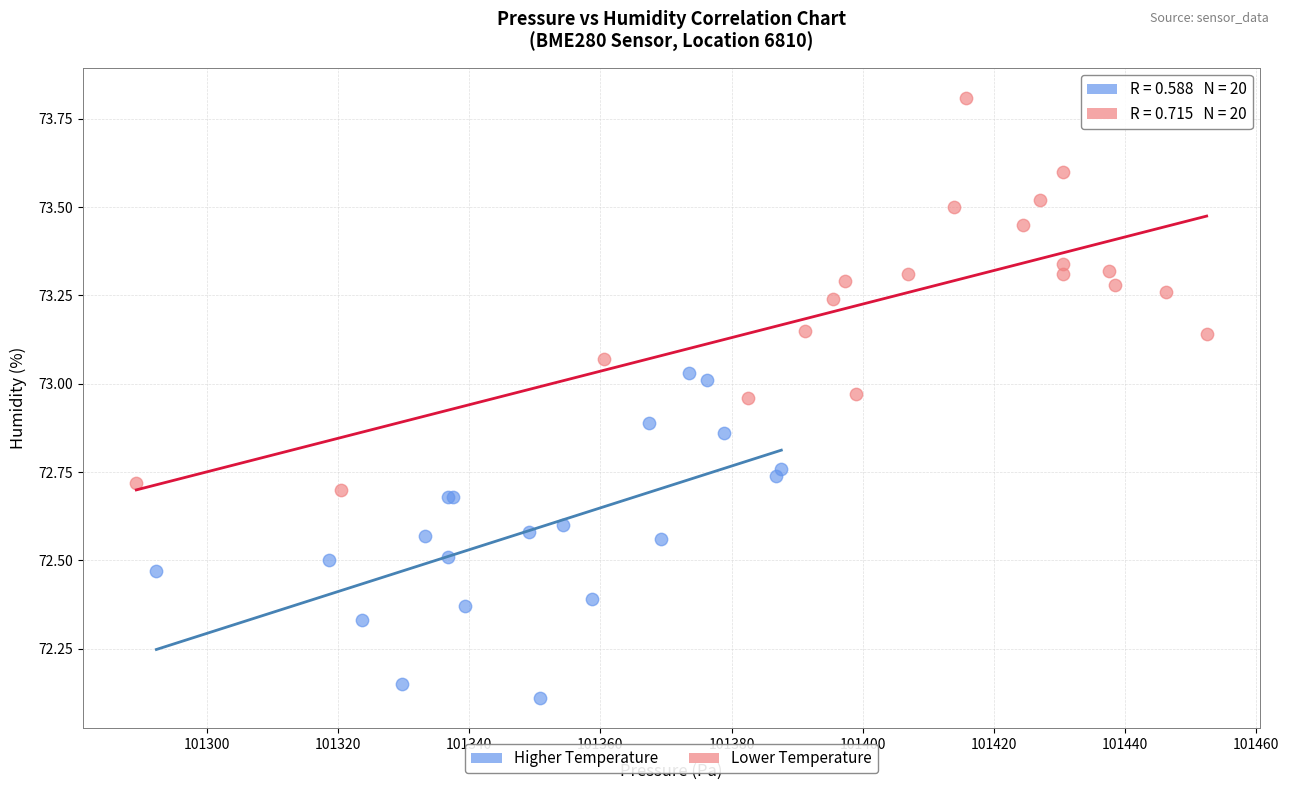

Which series reaches the minimum Y coordinate?

Higher Temperature